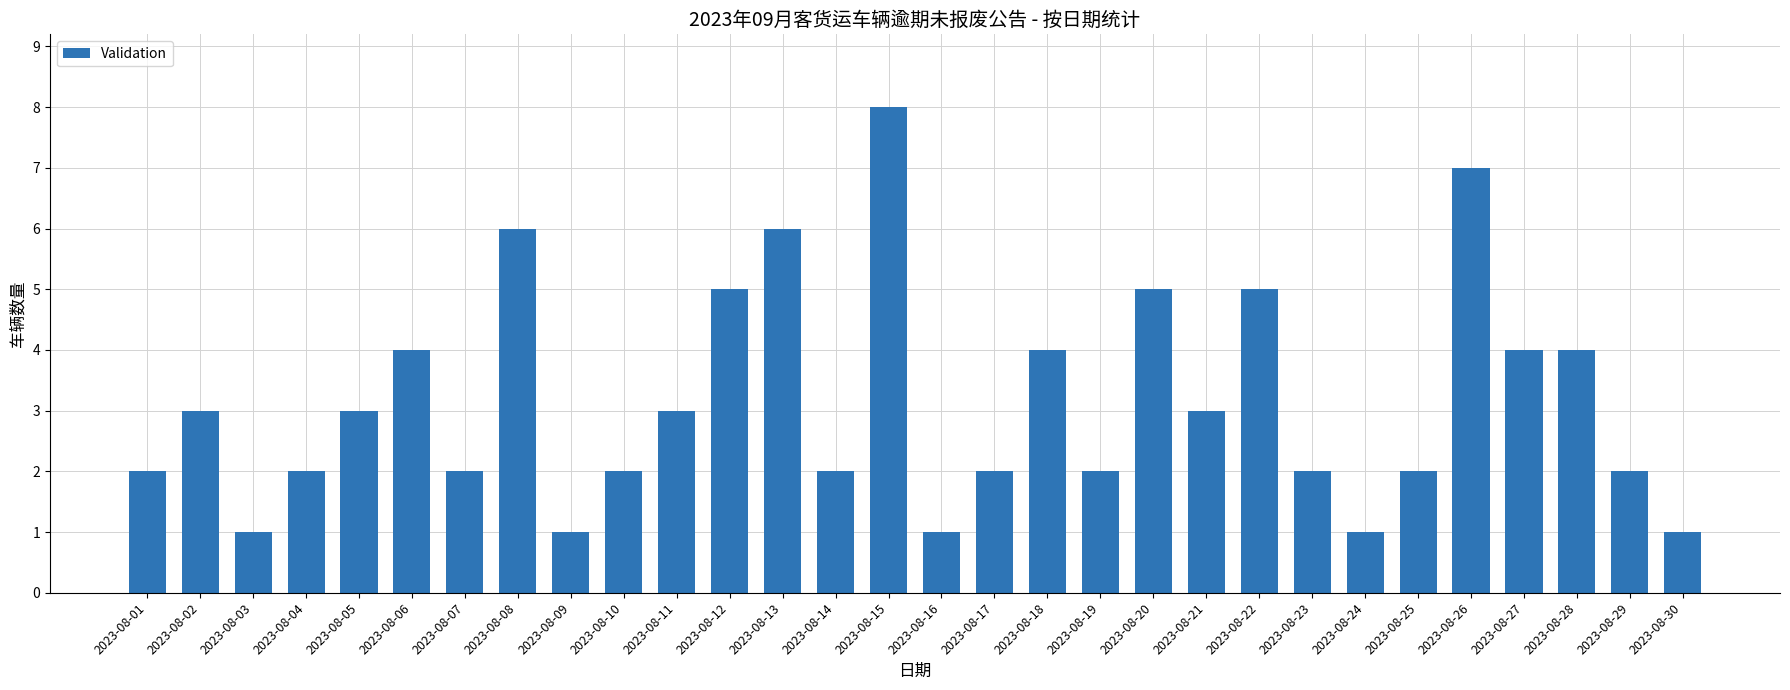

Which label corresponds to the largest value in the chart?

2023-08-15